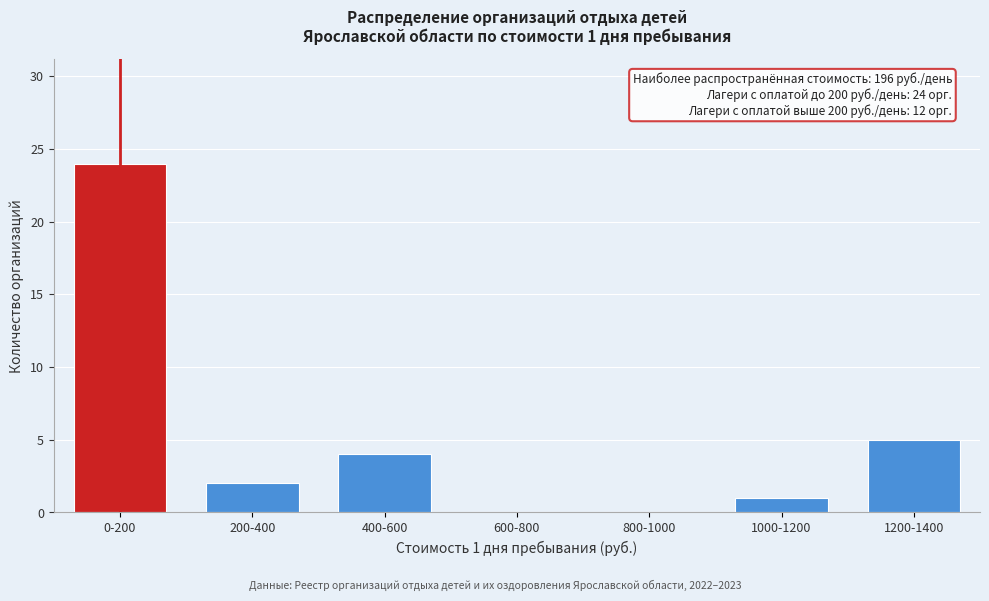

Reading left to right, extract all data points from this chart.

0-200=24	200-400=2	400-600=4	600-800=0	800-1000=0	1000-1200=1	1200-1400=5